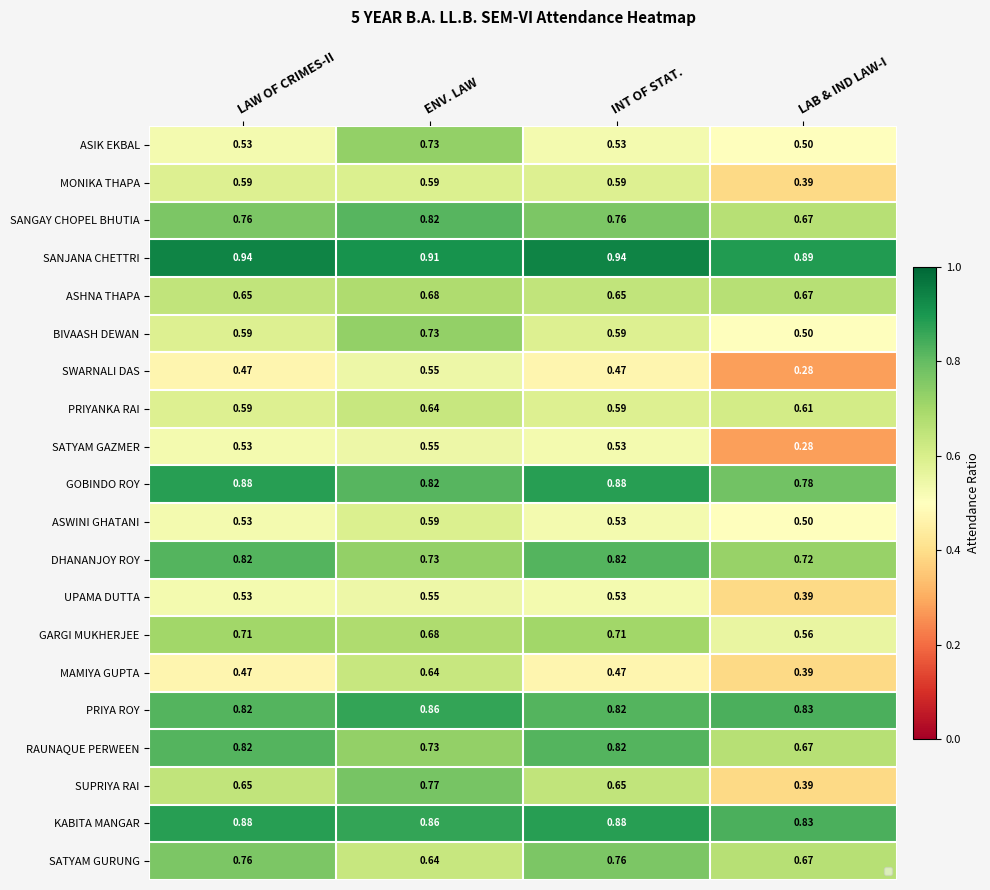

At which category is the sum across all series the highest?

ENV. LAW